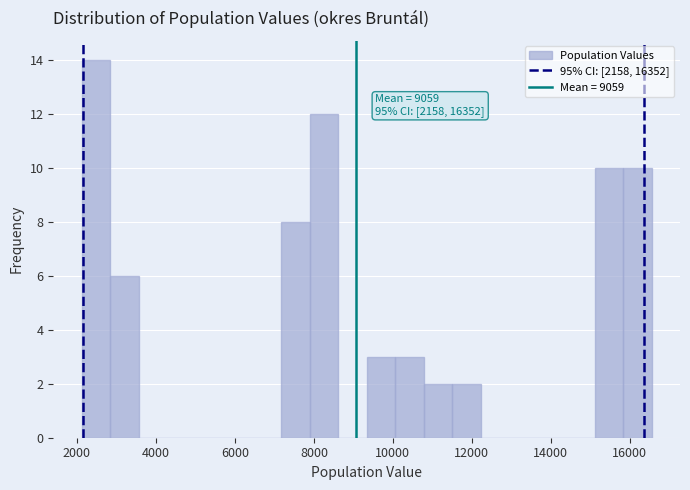

Read against the x-axis, roughly where is the centre of the tallest bar?

2400